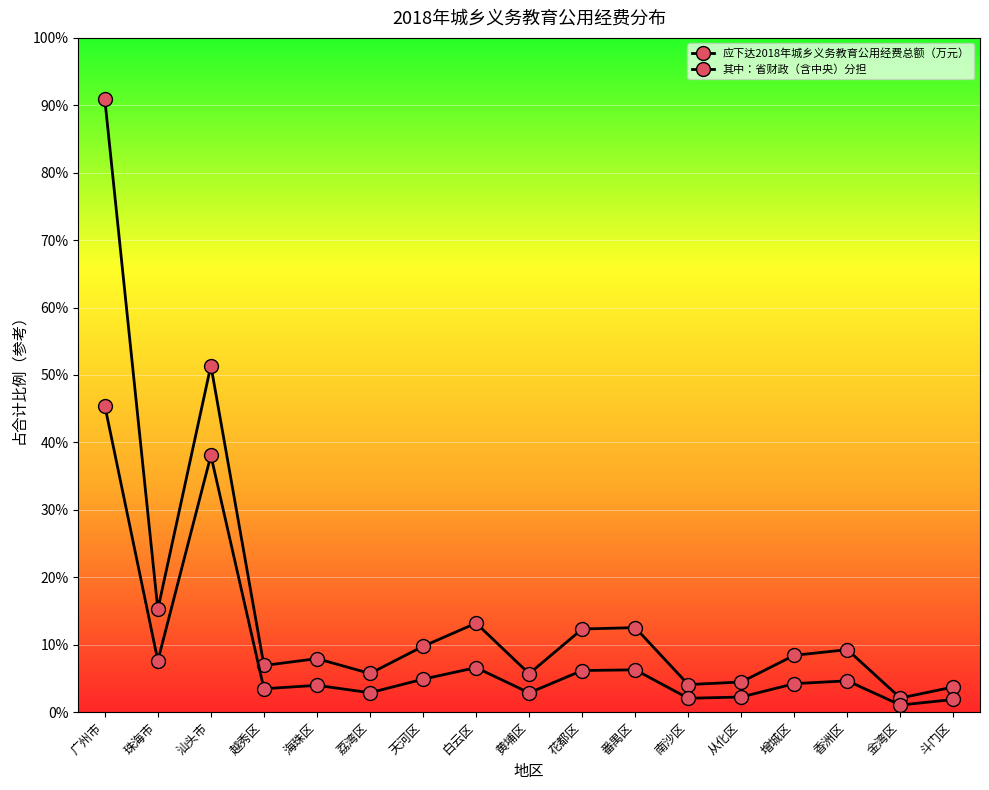

The 其中：省财政（含中央）分担 series shows 4065 at 南沙区. True or false?

True